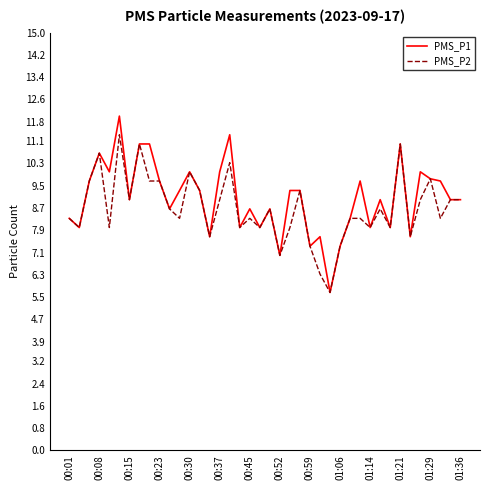

What is the greatest value displayed?

12.0